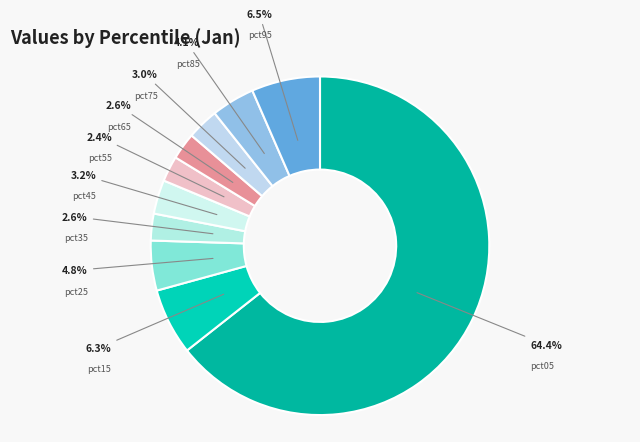

Count the number of slices in the pie.

10